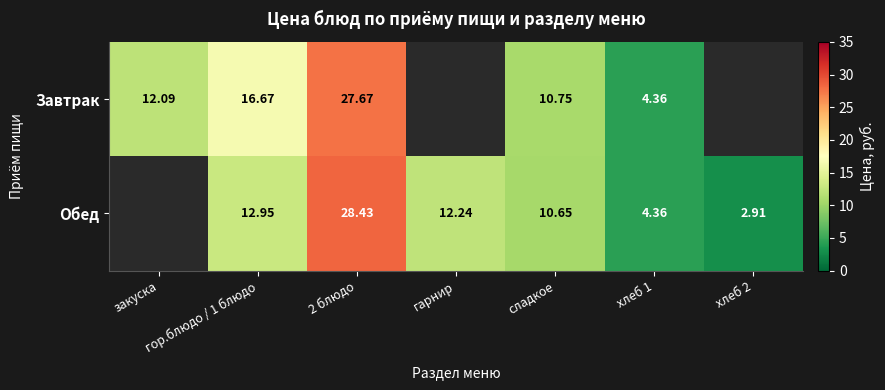

Between сладкое and хлеб 1, which series saw the biggest shift?

Завтрак